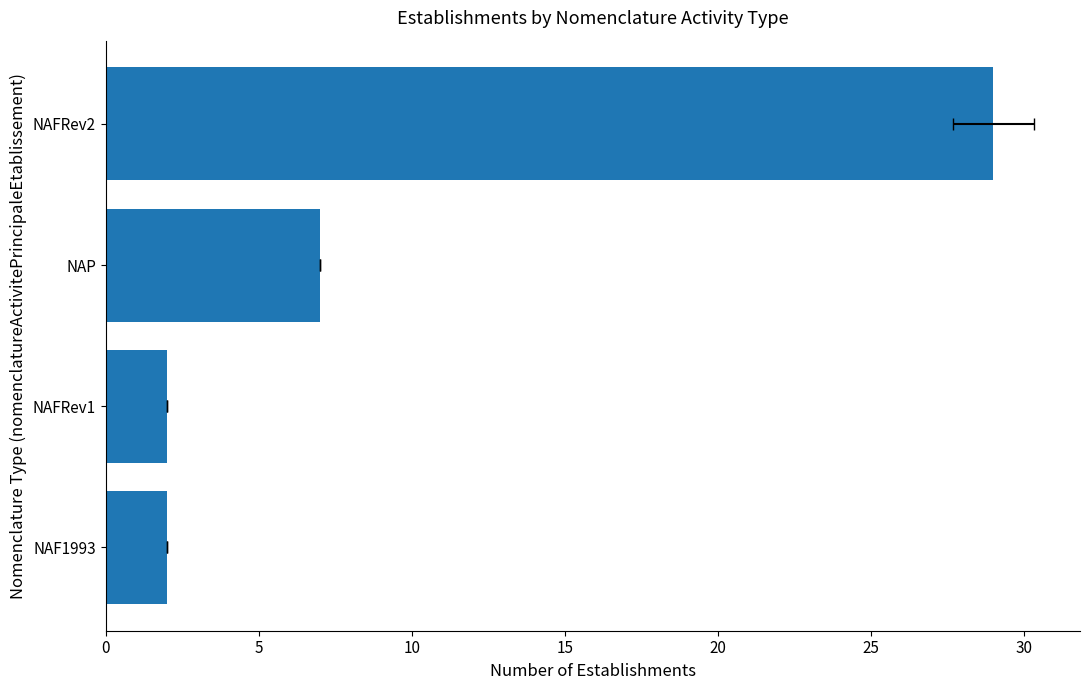

Between 5 and 0, which is larger?

5